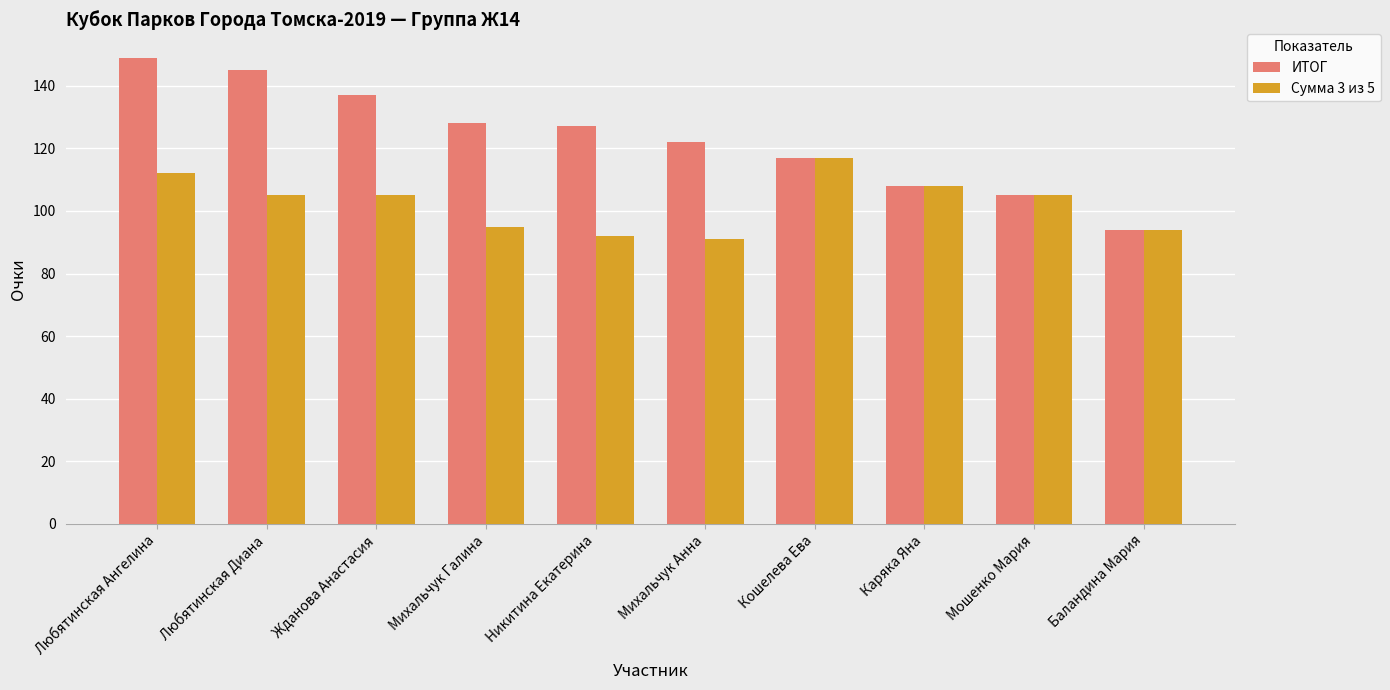

At which category does the chart reach its peak across all series?

Любятинская Ангелина